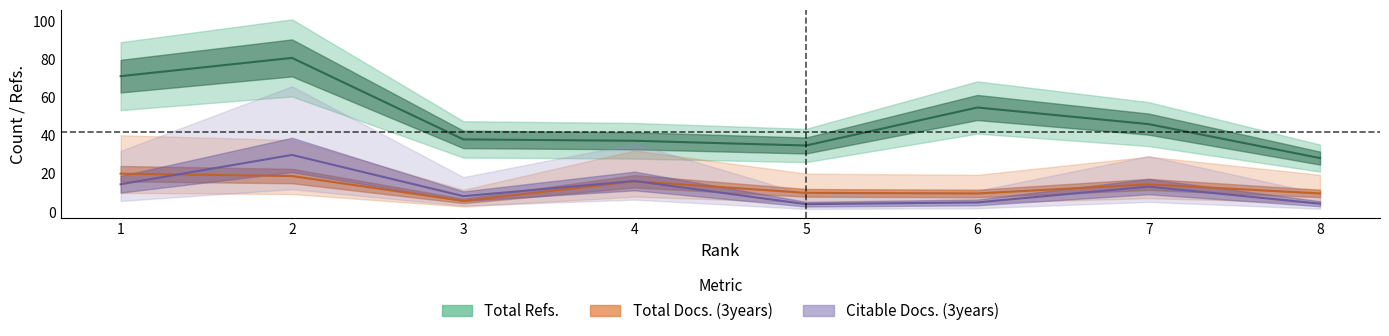

True or false: Total Refs. and Total Docs. (3years) intersect in this chart.

False